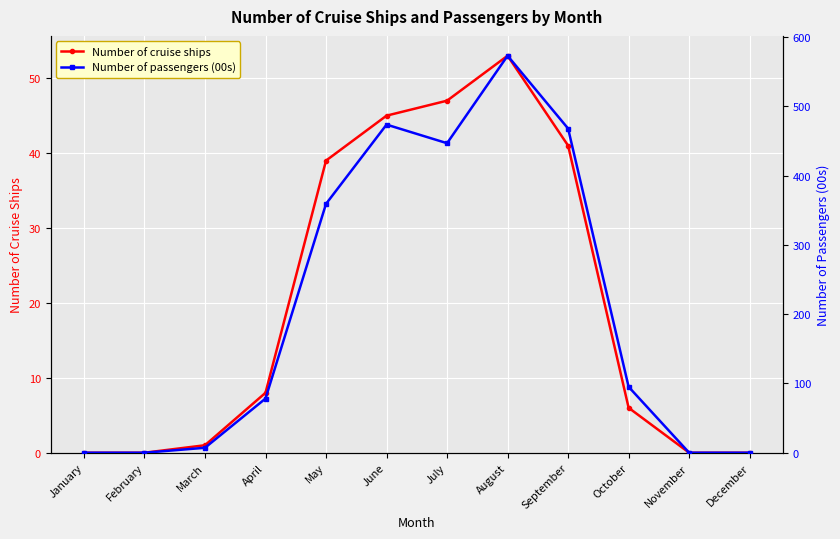

Count the number of data series in this chart.

2